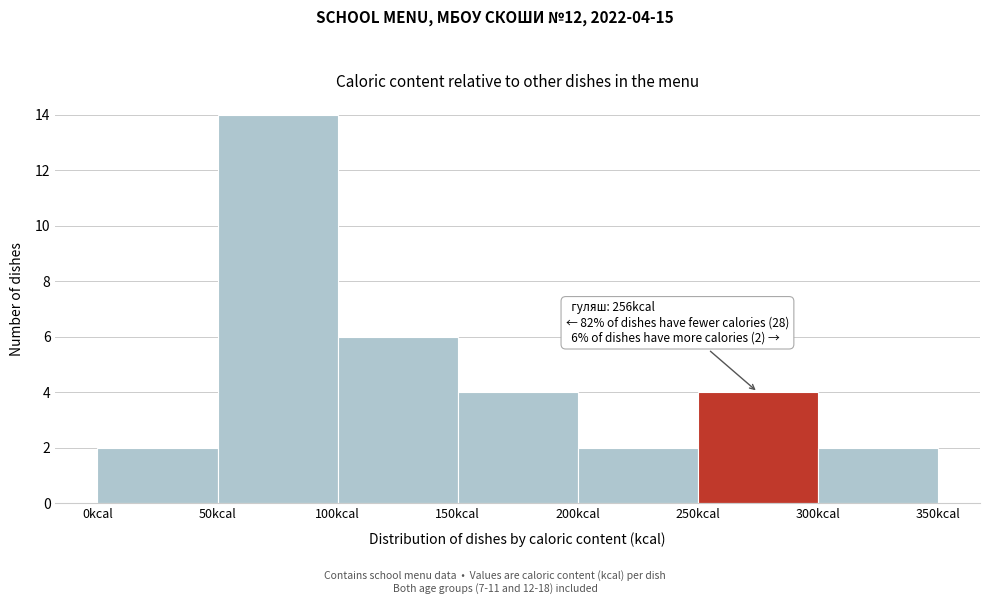

Over which range of the x-axis is the bar tallest?

50 to 100